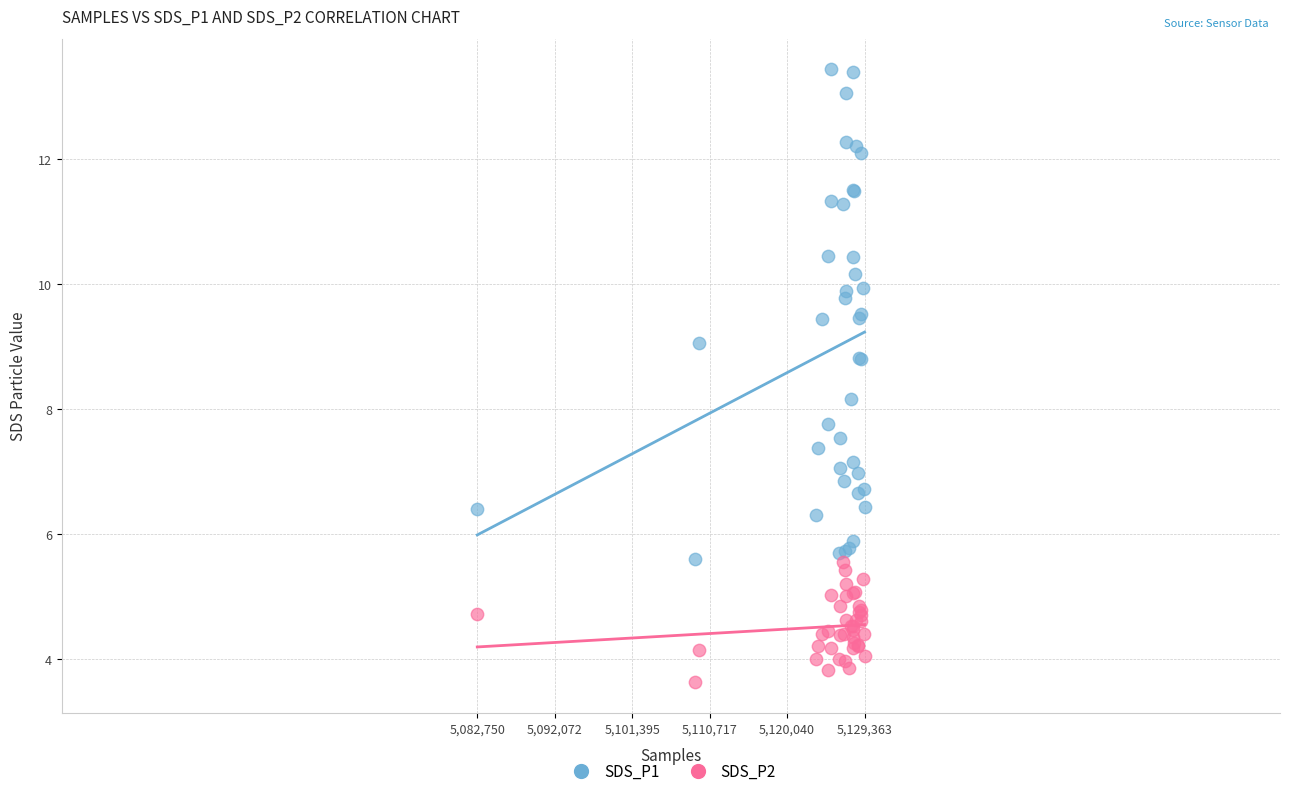

Which series contains the lowest Y value?

SDS_P2